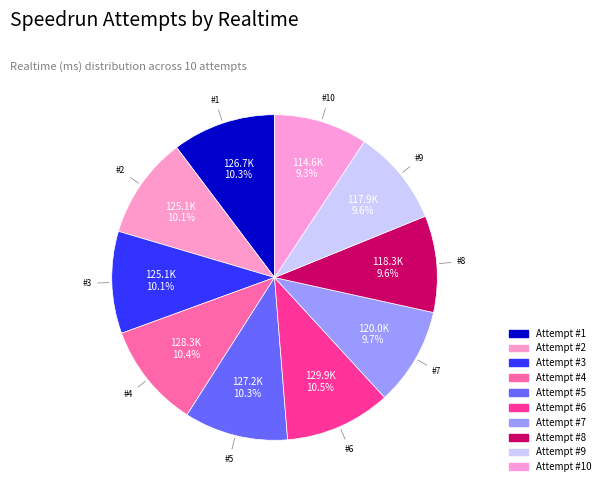

How many slices are in this pie chart?

10